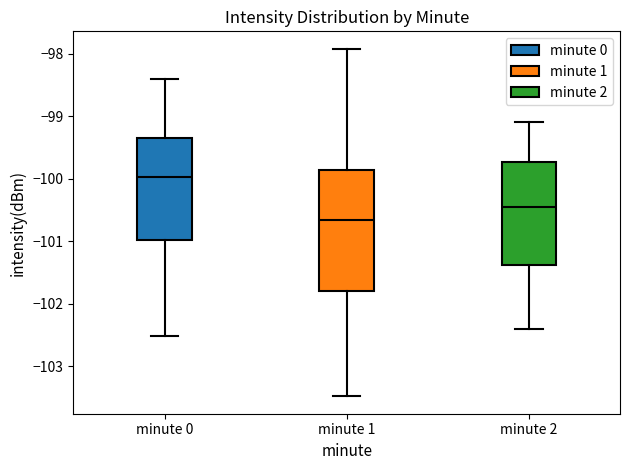

Reading left to right, transcribe this box plot: for each box, give where its median line is, the range the box spans, and where its two whiskers end, as read against the y-axis. The values are not printed on the chart, so give them approximately, as read against the axis.

minute 0: median -100.0, box -101.0 to -99.3, whiskers -102.5 to -98.4
minute 1: median -100.7, box -101.8 to -99.9, whiskers -103.5 to -97.9
minute 2: median -100.4, box -101.4 to -99.7, whiskers -102.4 to -99.1